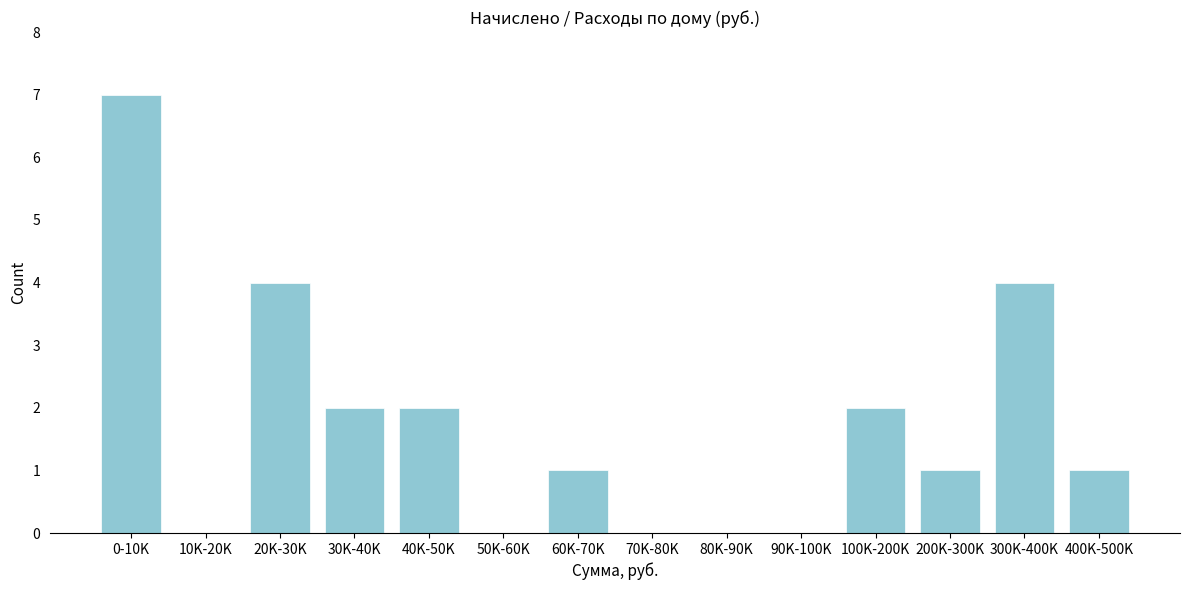

Reading left to right, list all the values displayed in this chart.

0-10K=7	10K-20K=0	20K-30K=4	30K-40K=2	40K-50K=2	50K-60K=0	60K-70K=1	70K-80K=0	80K-90K=0	90K-100K=0	100K-200K=2	200K-300K=1	300K-400K=4	400K-500K=1